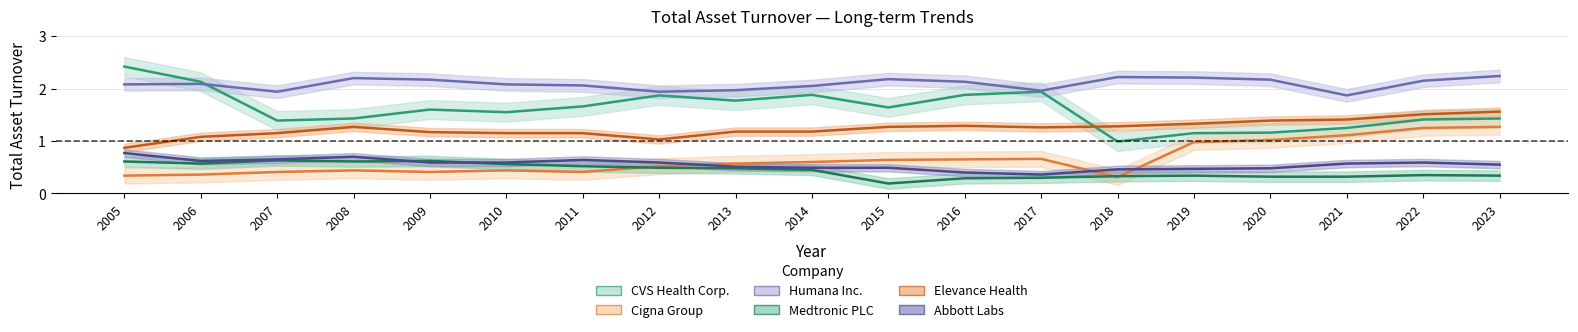

Where do Cigna Group and Abbott Labs first cross each other?

2012 and 2013